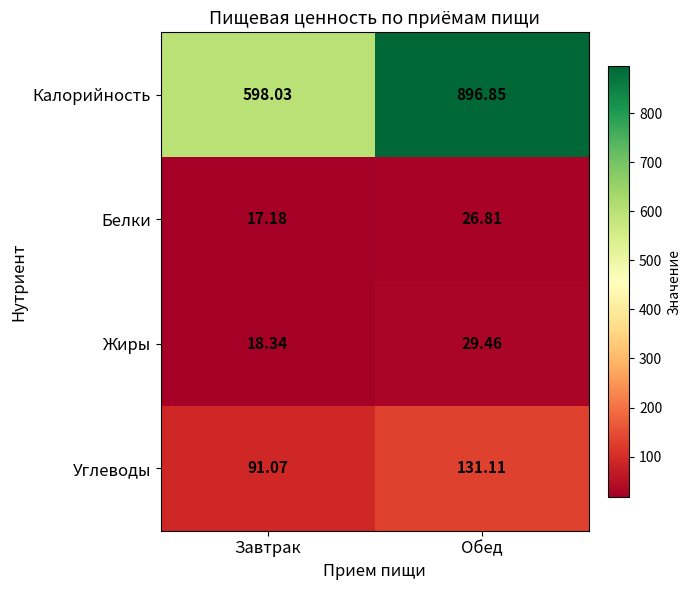

Which series has the widest spread of values?

Калорийность